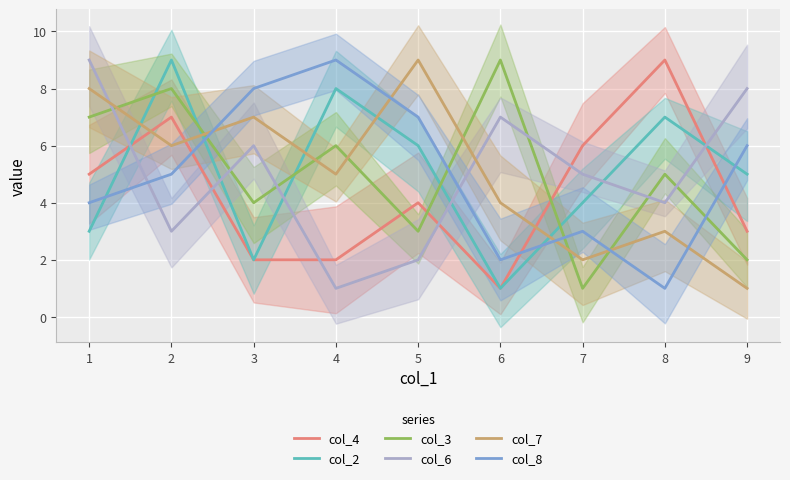

What is the spread (max minus min) of values at 1?

6